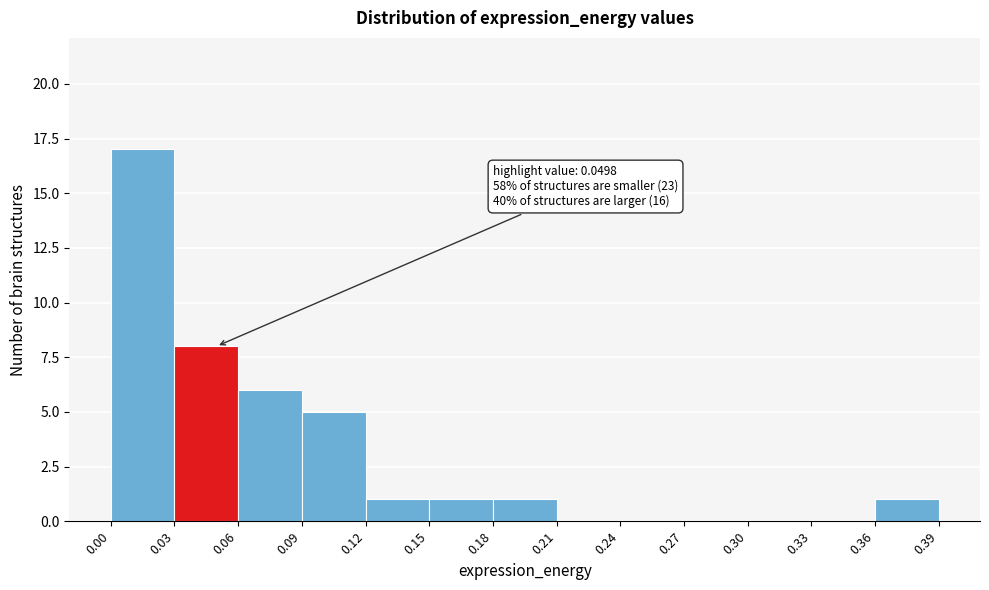

Which range on the x-axis has the tallest bar?

0.00 to 0.03